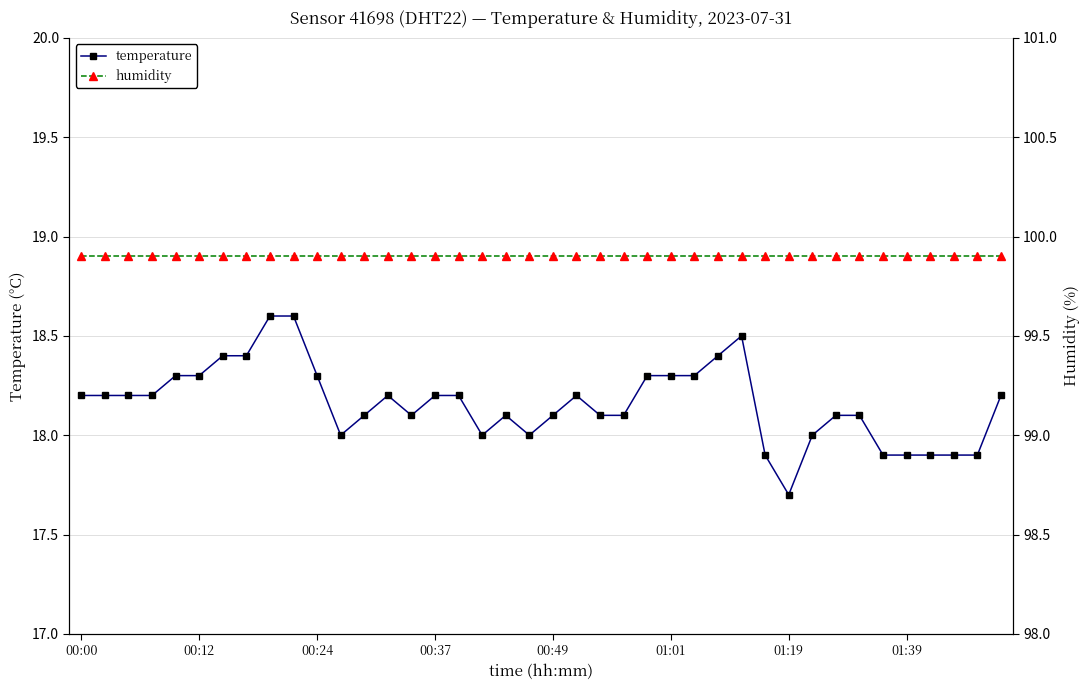

True or false: temperature has more than 1 interior local peaks.

True